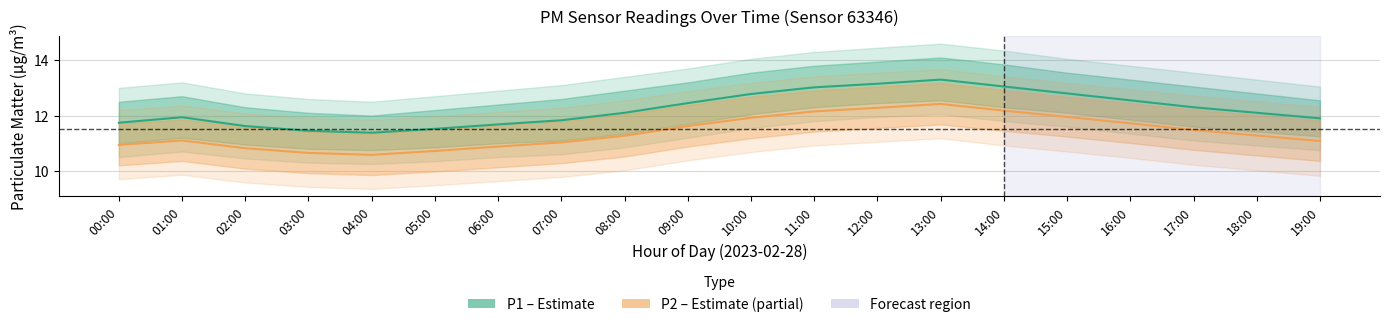

Reading left to right, list all the values displayed in this chart.

P1 (PM10): 00:00=11.7	01:00=11.9	02:00=11.6	03:00=11.4	04:00=11.4	05:00=11.5	06:00=11.7	07:00=11.8	08:00=12.1	09:00=12.4	10:00=12.8	11:00=13.0	12:00=13.2	13:00=13.3	14:00=13.1	15:00=12.8	16:00=12.6	17:00=12.3	18:00=12.1	19:00=11.9
P2 (PM2.5): 00:00=10.9	01:00=11.1	02:00=10.8	03:00=10.7	04:00=10.6	05:00=10.7	06:00=10.9	07:00=11.0	08:00=11.3	09:00=11.6	10:00=11.9	11:00=12.2	12:00=12.3	13:00=12.4	14:00=12.2	15:00=11.9	16:00=11.7	17:00=11.5	18:00=11.3	19:00=11.1